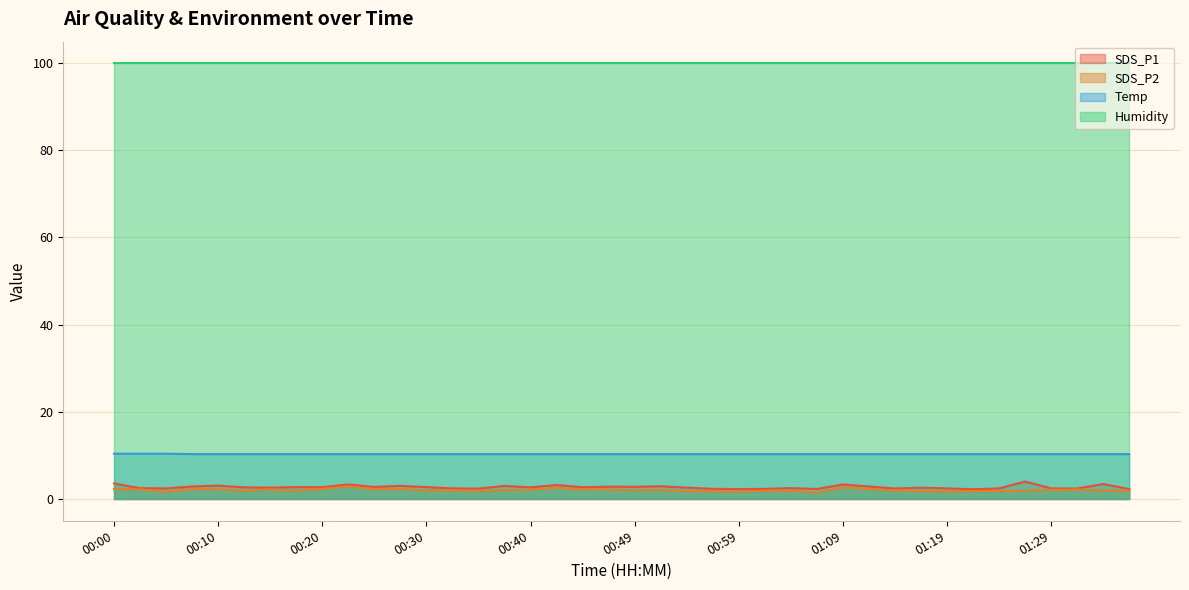

Rank the series by their maximum value, from highest to lowest.

Humidity, Temp, SDS_P1, SDS_P2